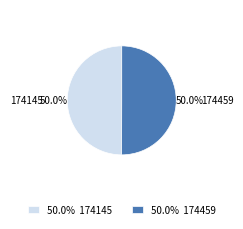

To the nearest percent, what is the combined percentage of 174459 and 174145?

100%